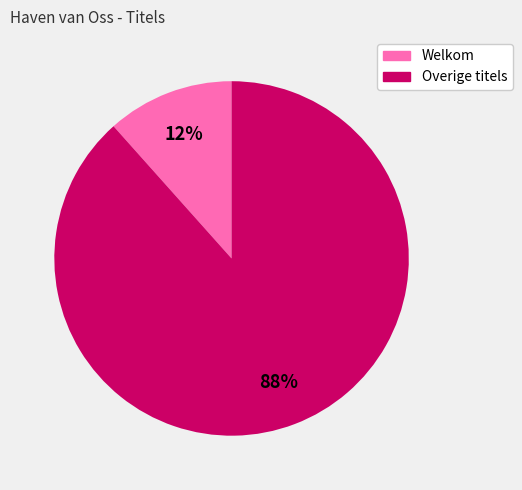

Count the number of slices in the pie.

2